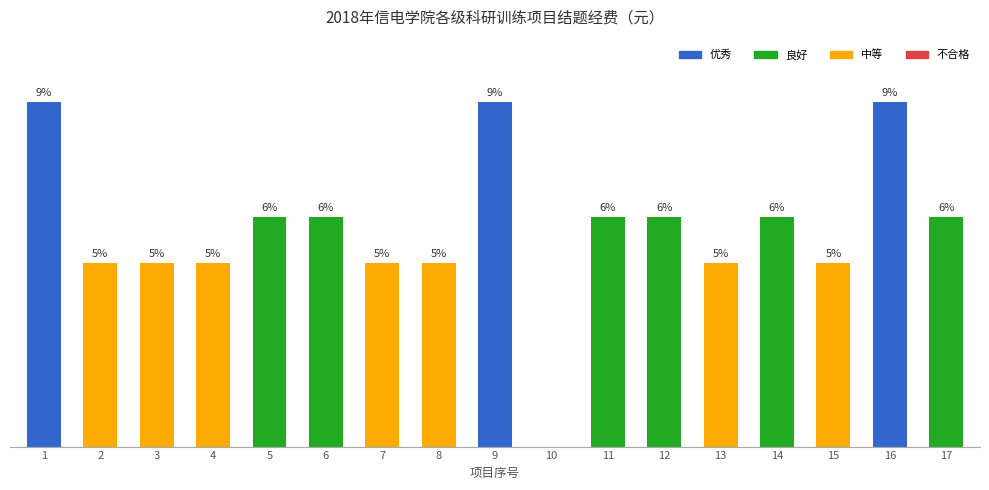

Rank the categories by value from lowest to highest.

10, 2, 3, 4, 7, 8, 13, 15, 5, 6, 11, 12, 14, 17, 1, 9, 16